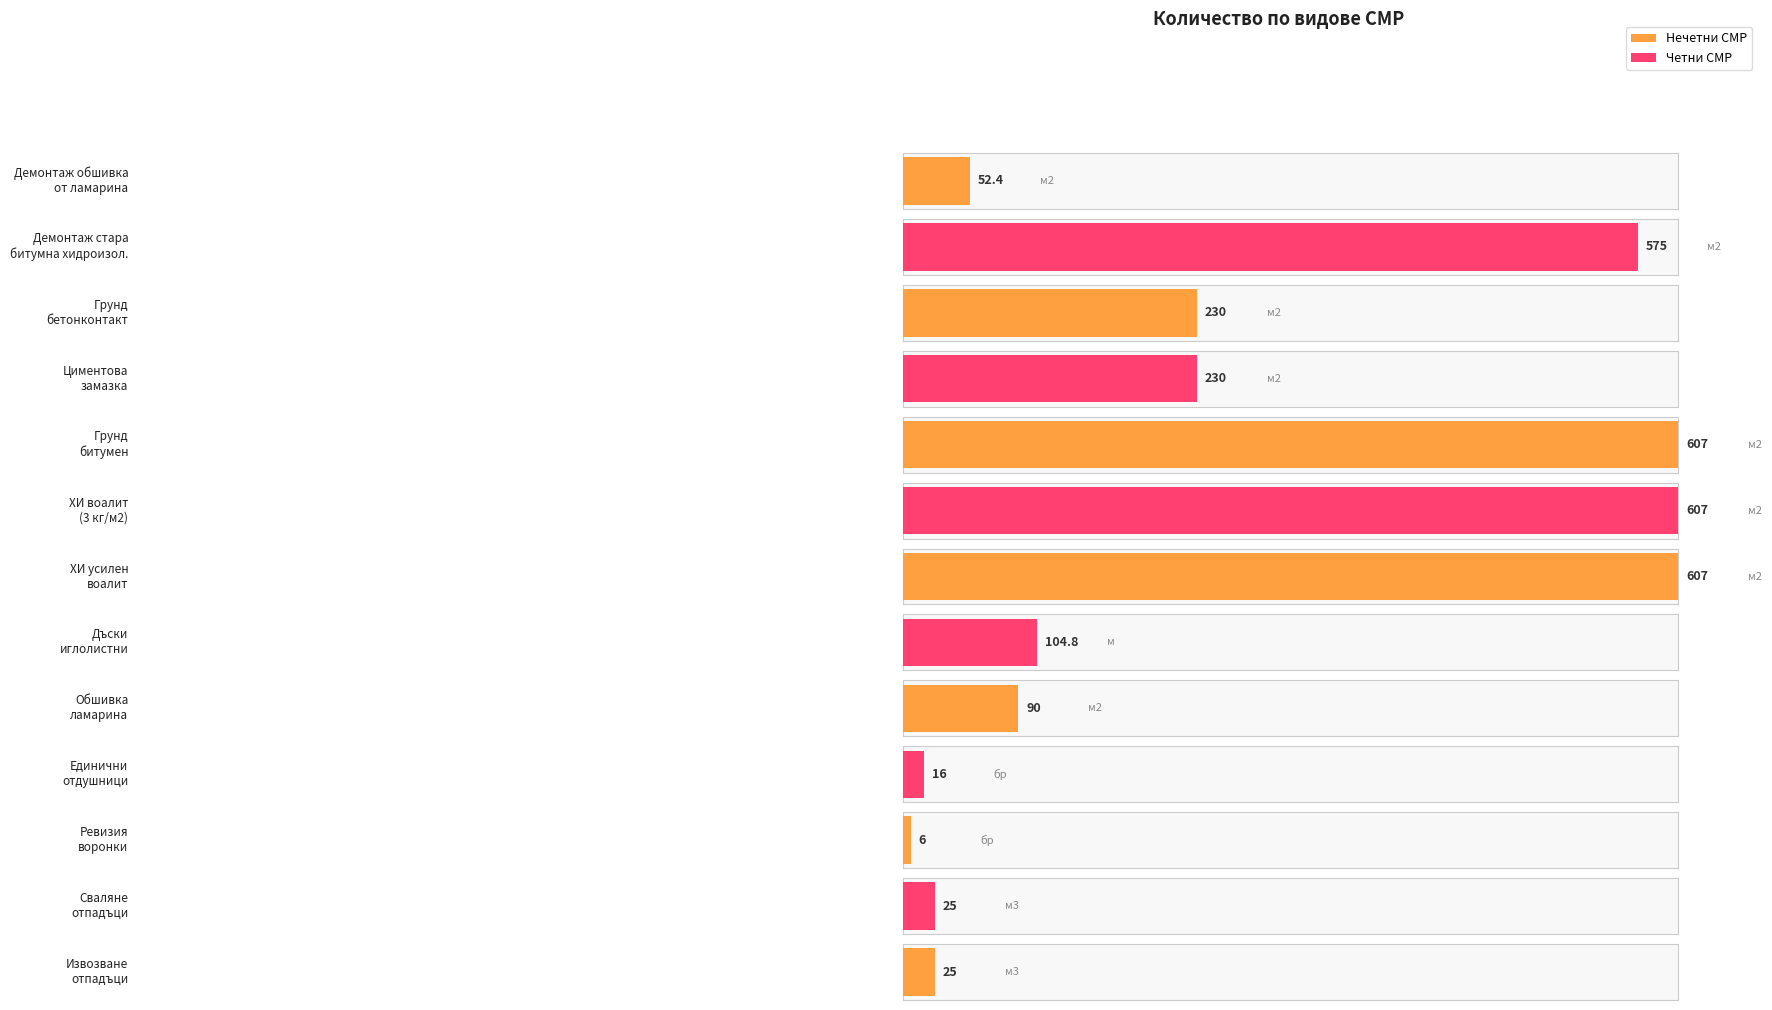

Rank the categories by value from highest to lowest.

5, 6, 7, 2, 3, 4, 8, 9, 1, 12, 13, 10, 11